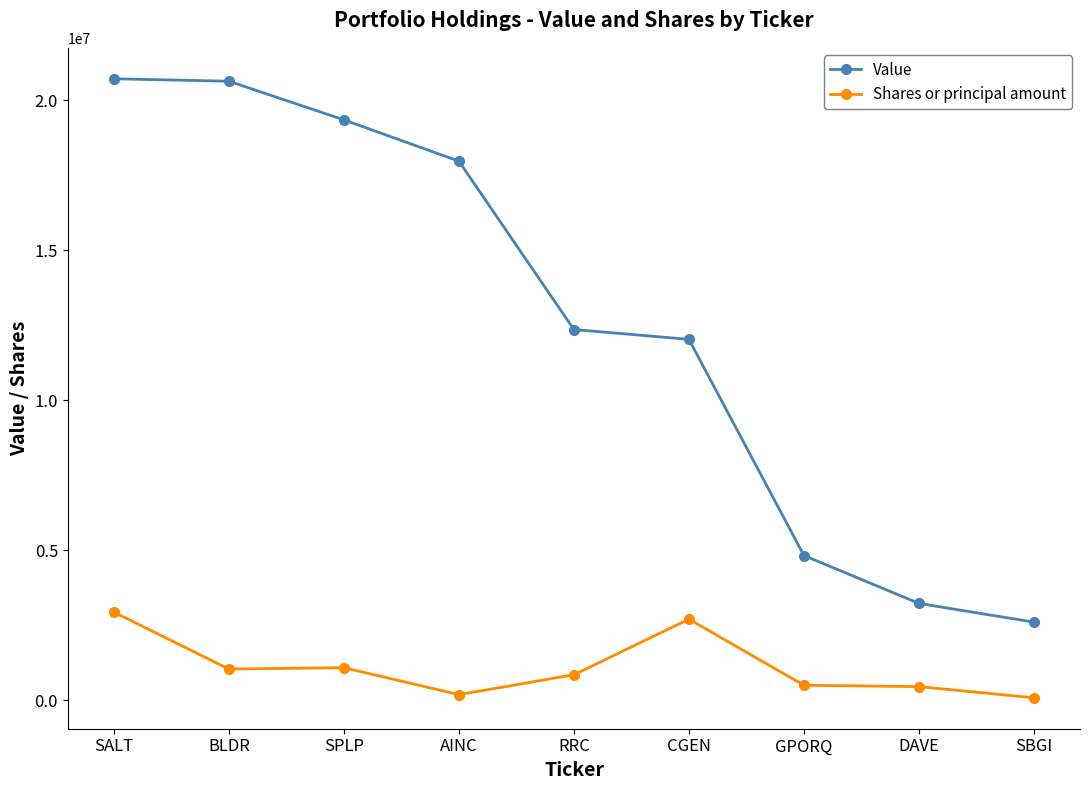

How many data points does each series have?

9